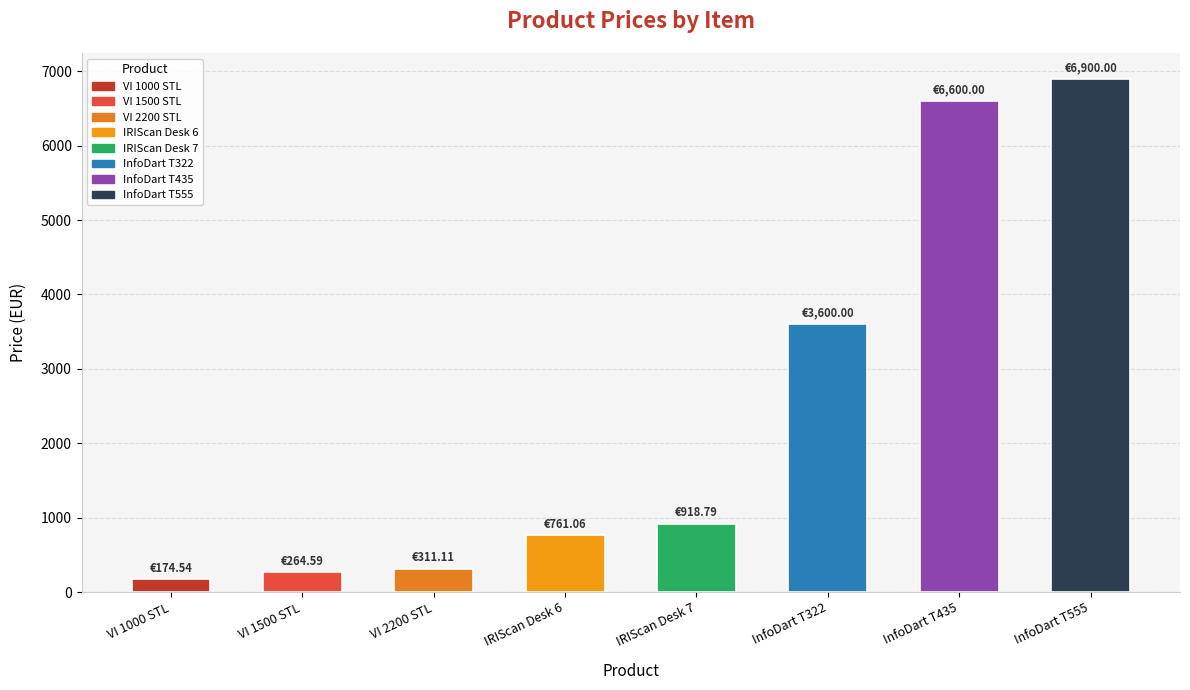

True or false: the data shows 264.6 at VI 1500 STL.

True